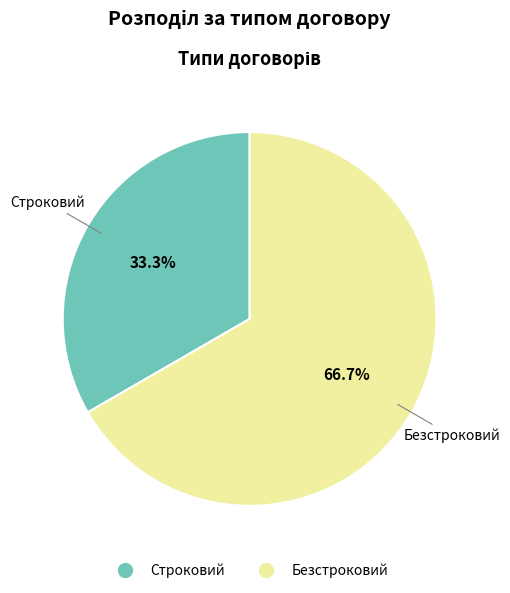

What percentage is NOT represented by Строковий?

66.7%